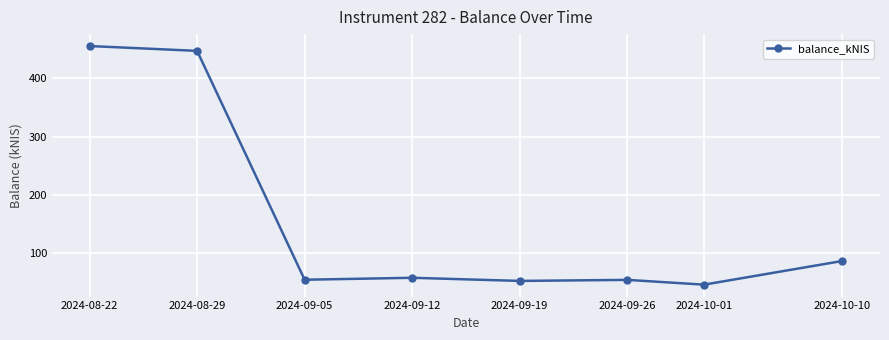

How many data points are less than 57?

4